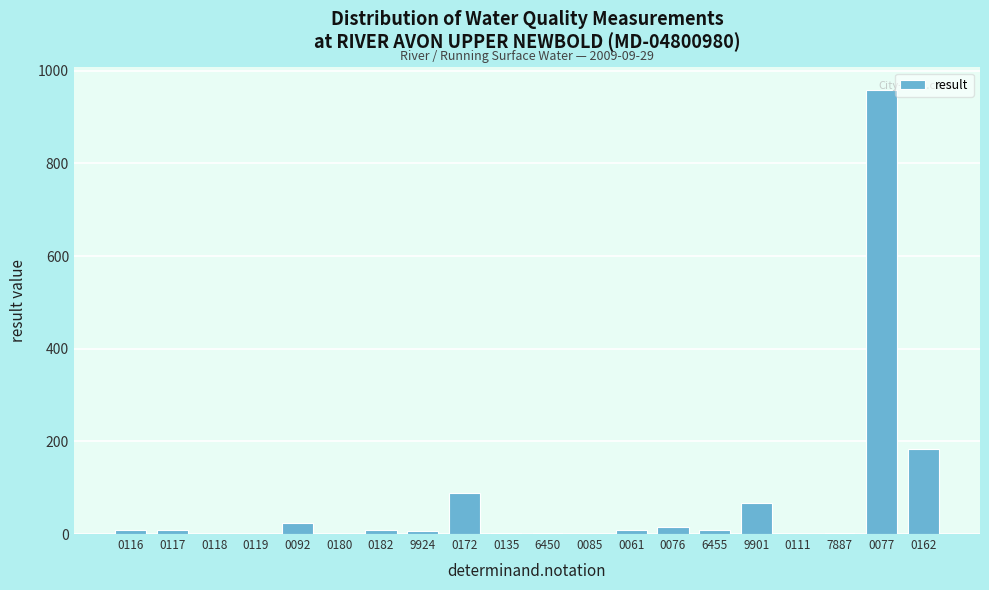

What is the sum of all values?

1395.5